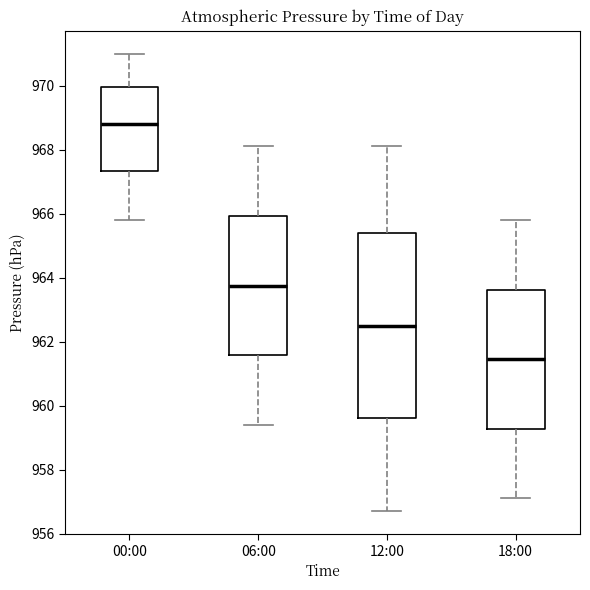

Which box's median line is the highest?

00:00